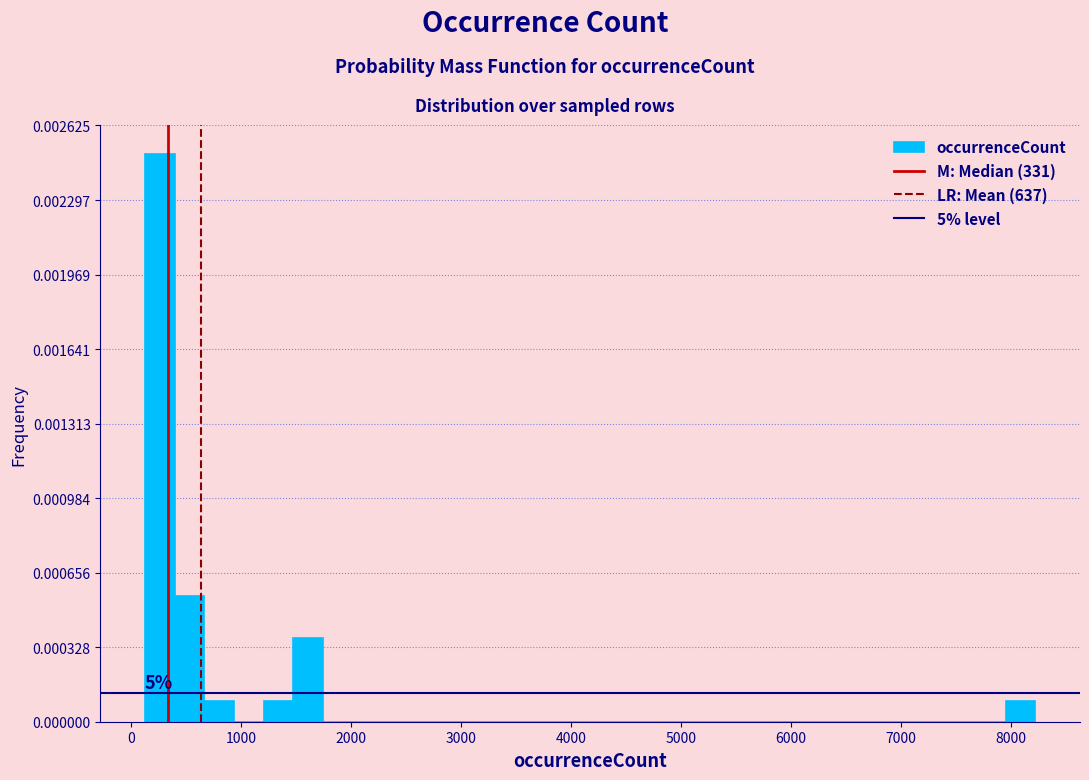

Read against the x-axis, roughly where is the centre of the tallest bar?

300